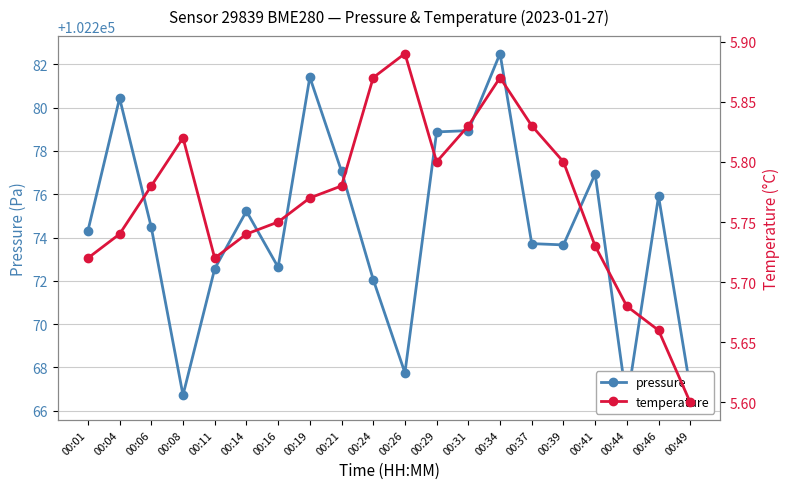

Reading right to left, what are all the values shown in this chart?

pressure: 102267.0	102275.9	102266.4	102276.9	102273.7	102273.7	102282.5	102278.9	102278.9	102267.8	102272.1	102277.1	102281.4	102272.6	102275.2	102272.6	102266.7	102274.5	102280.4	102274.3
temperature: 5.6	5.7	5.7	5.7	5.8	5.8	5.9	5.8	5.8	5.9	5.9	5.8	5.8	5.8	5.7	5.7	5.8	5.8	5.7	5.7